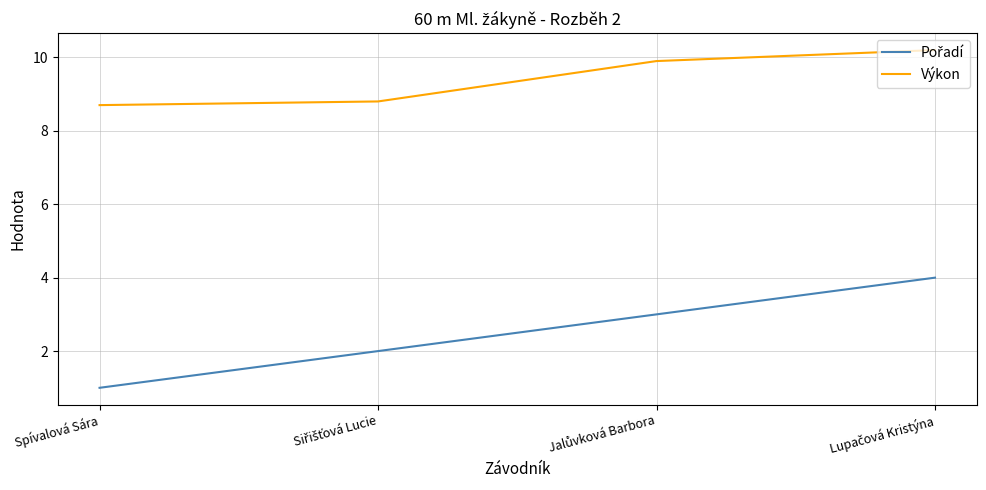

At which category does the chart reach its minimum across all series?

Spívalová Sára